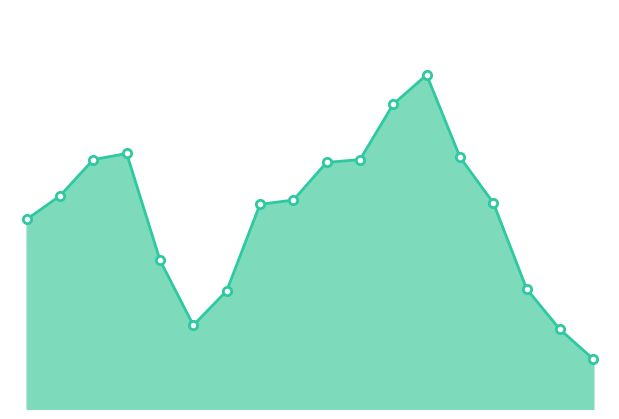

Is this an area chart (filled region under the line)?

Yes